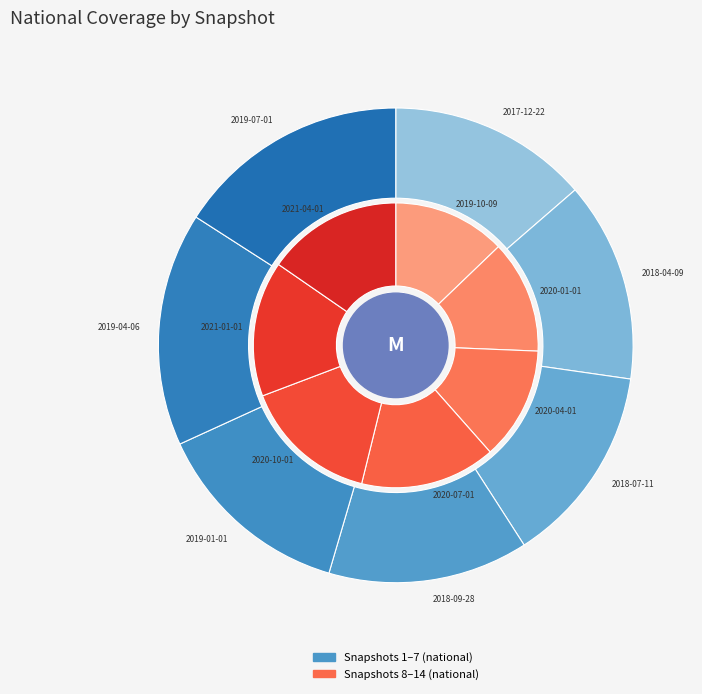

Is it true that 2021-04-01 is 9% of the pie?

True